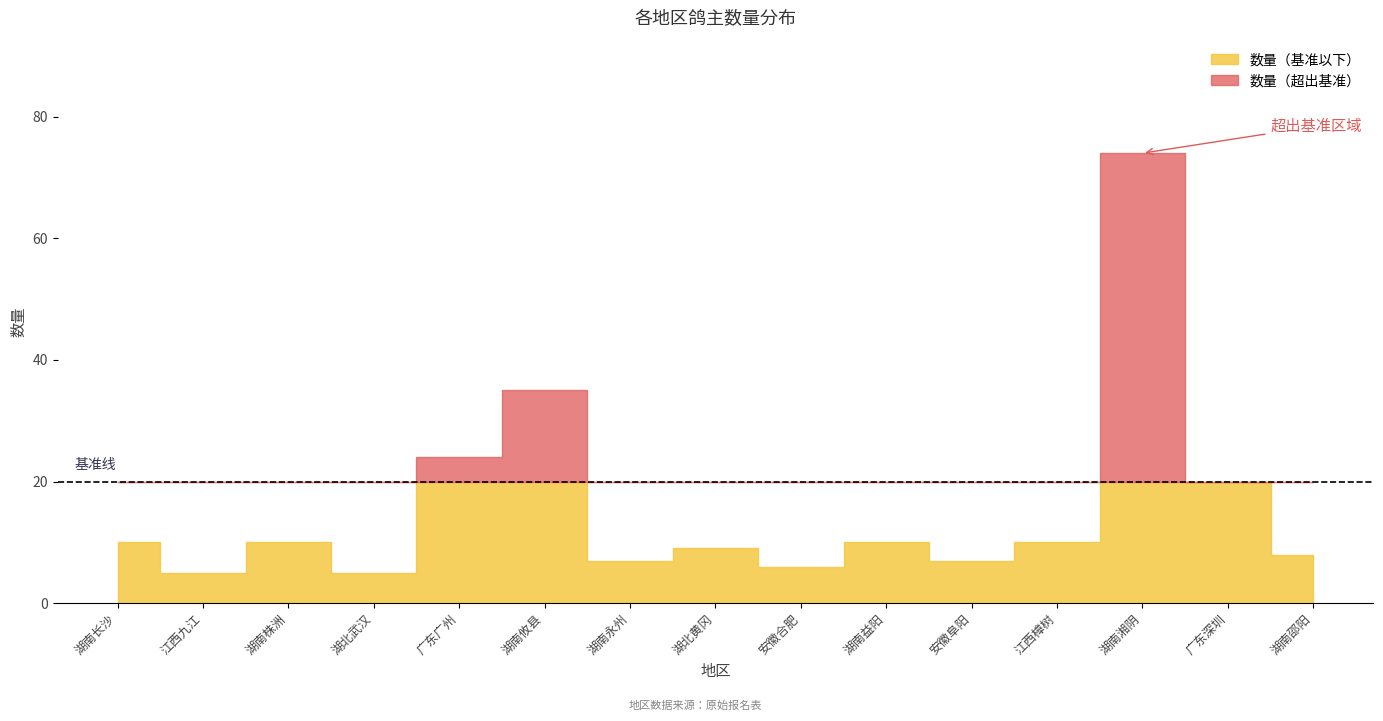

What is the greatest value displayed?

74